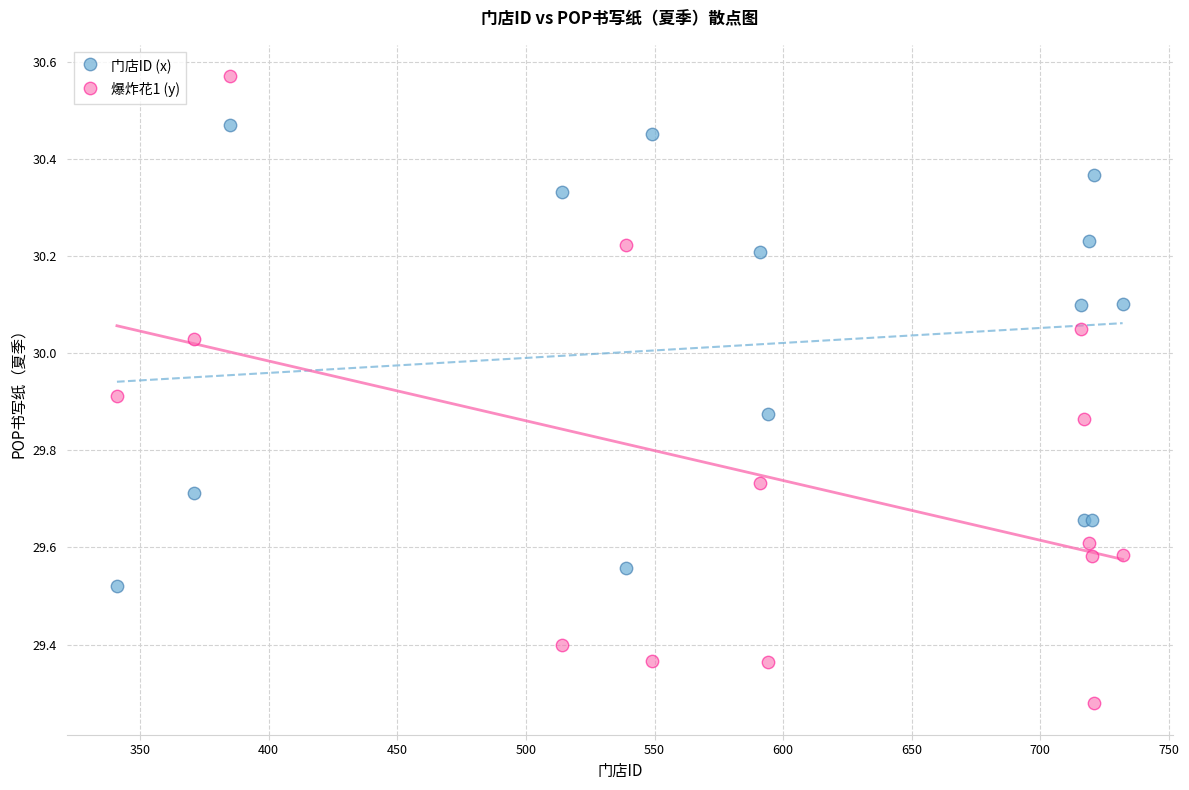

Which series reaches the minimum Y coordinate?

爆炸花1 (y)